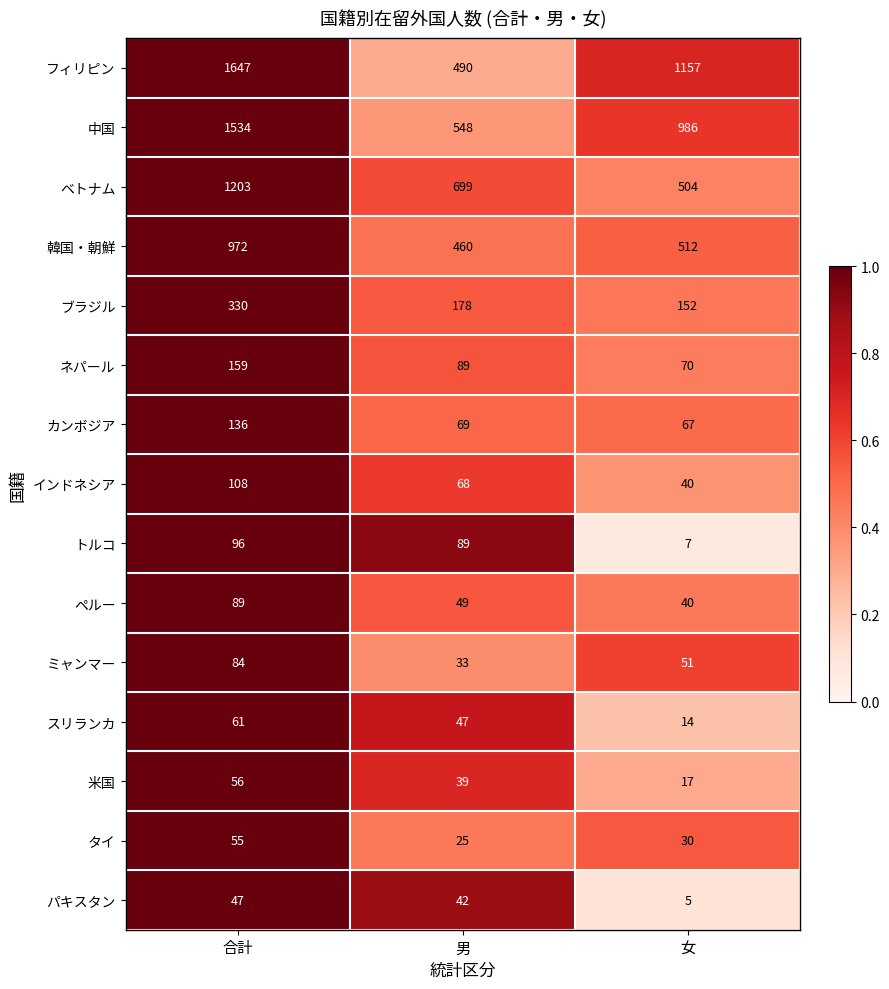

The value of ペルー at 女 is 40. True or false?

True